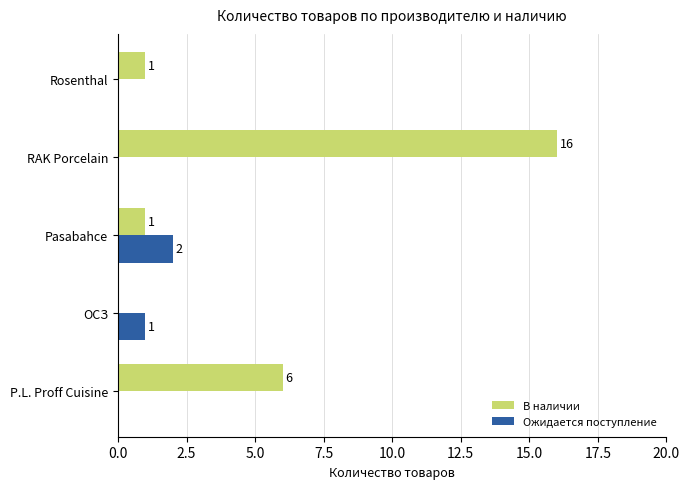

Is the value of Ожидается поступление at RAK Porcelain greater than the value of В наличии at RAK Porcelain?

No